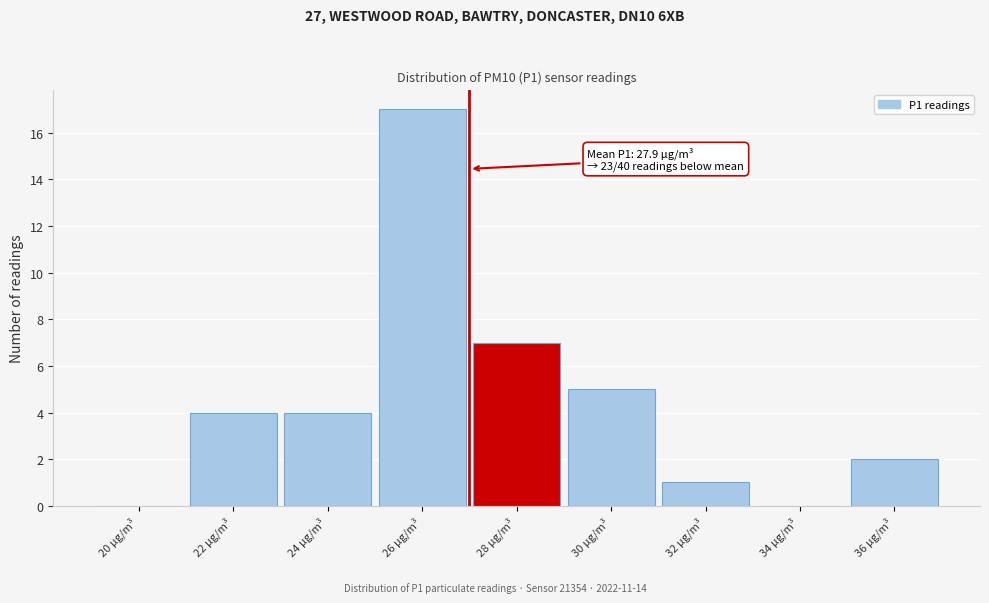

Reading left to right, transcribe all the data shown in this chart.

20 µg/m³=0	22 µg/m³=4	24 µg/m³=4	26 µg/m³=17	28 µg/m³=7	30 µg/m³=5	32 µg/m³=1	34 µg/m³=0	36 µg/m³=2